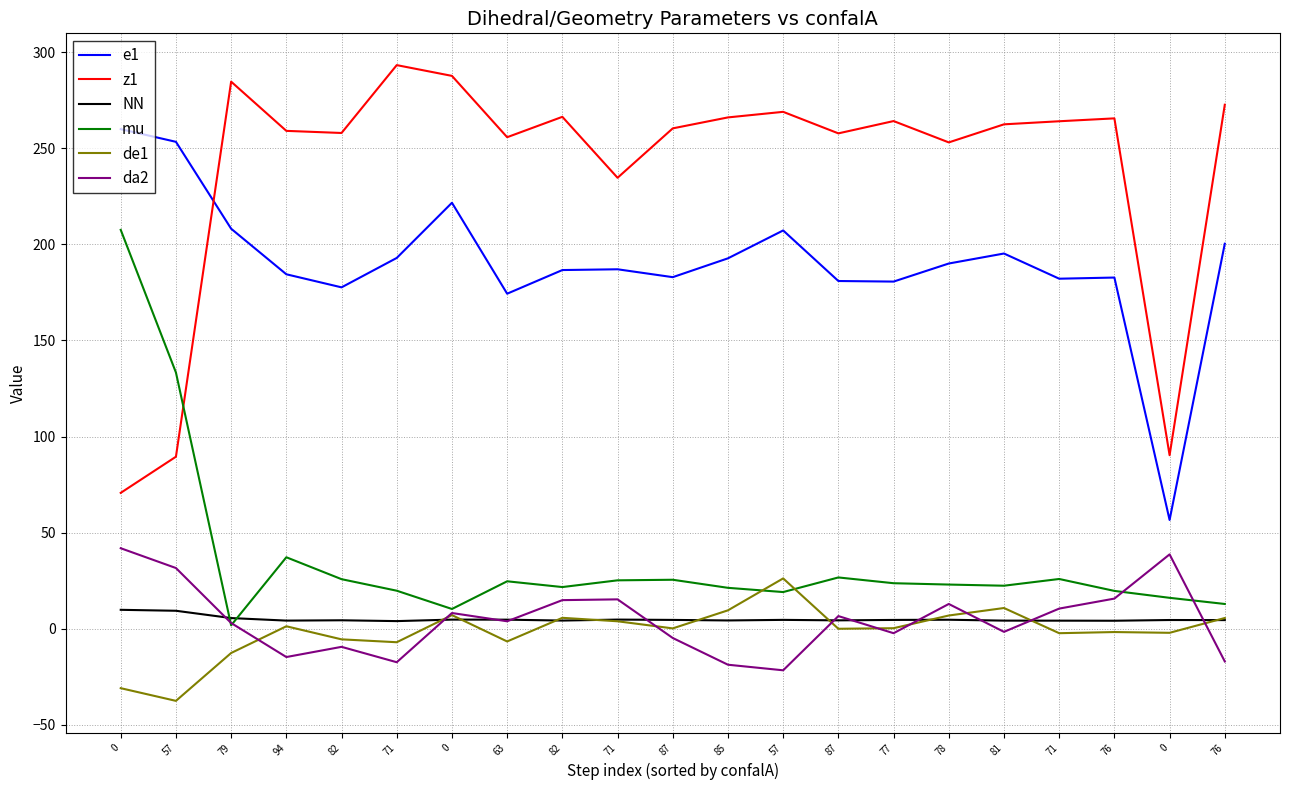

What are all the series names shown in the legend?

e1, z1, NN, mu, de1, da2